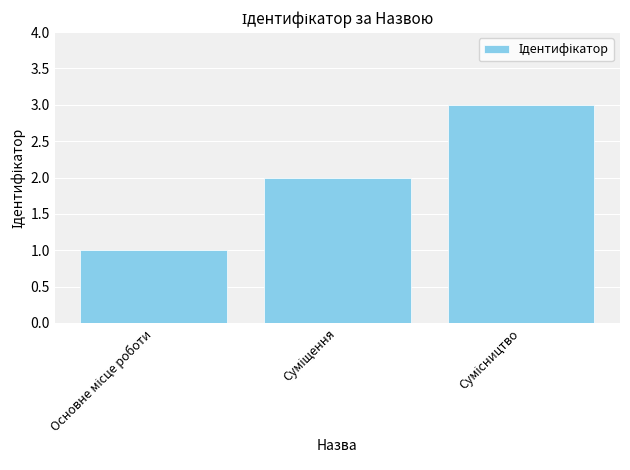

Count the number of categories in the chart.

3